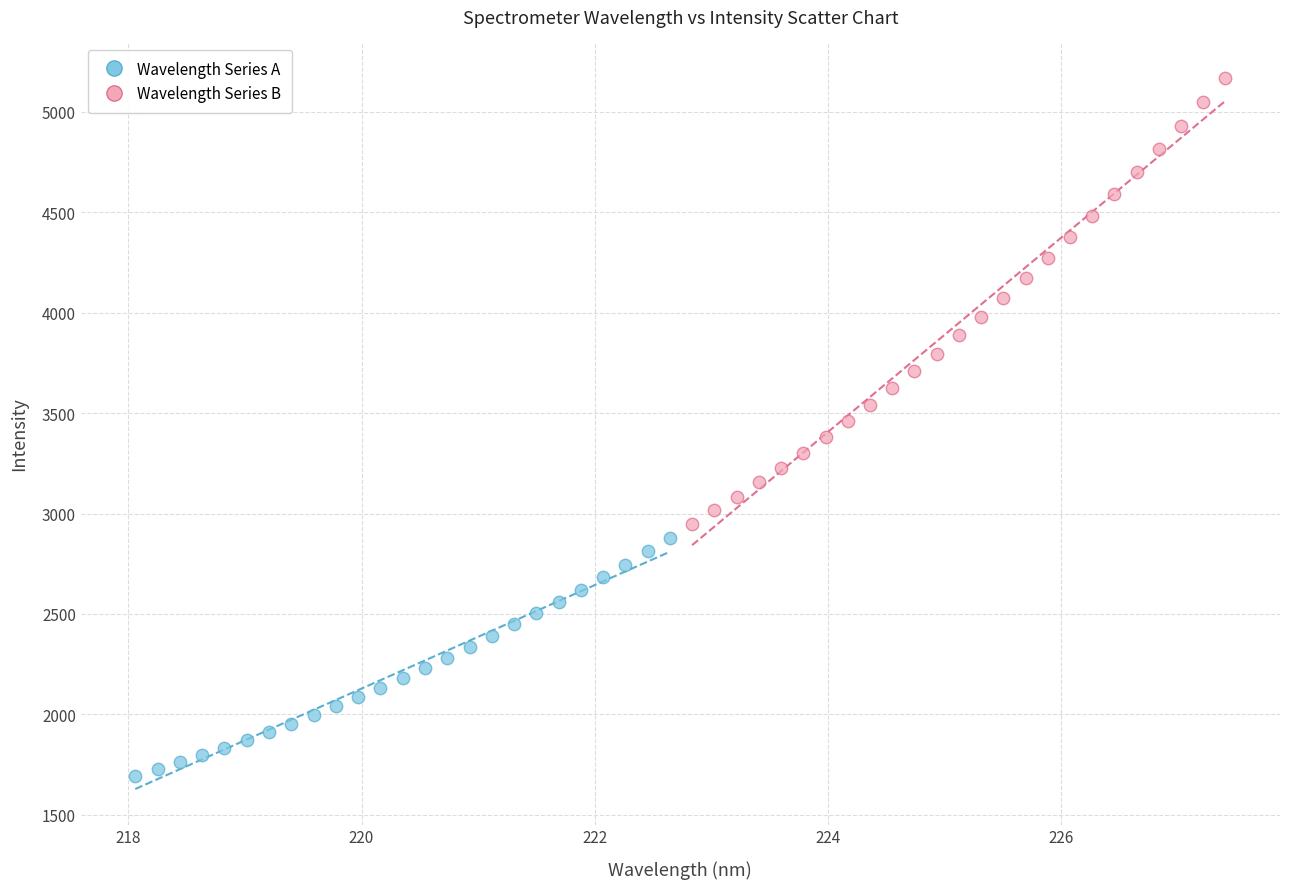

Which series contains the highest Y value?

Wavelength Series B